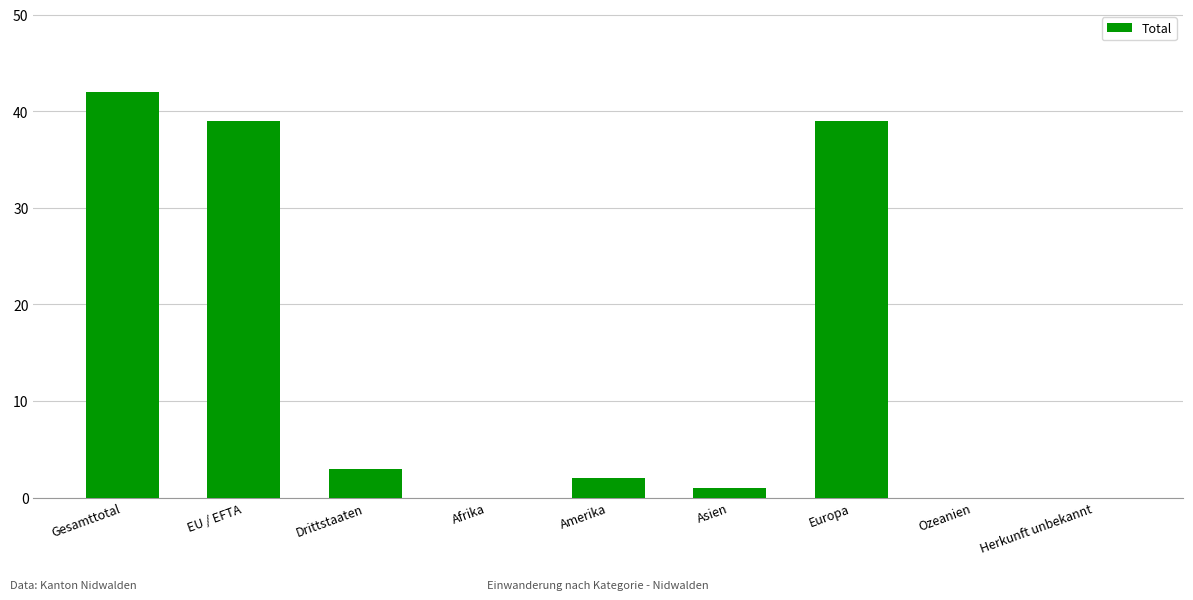

Which has a higher value, Drittstaaten or Asien?

Drittstaaten